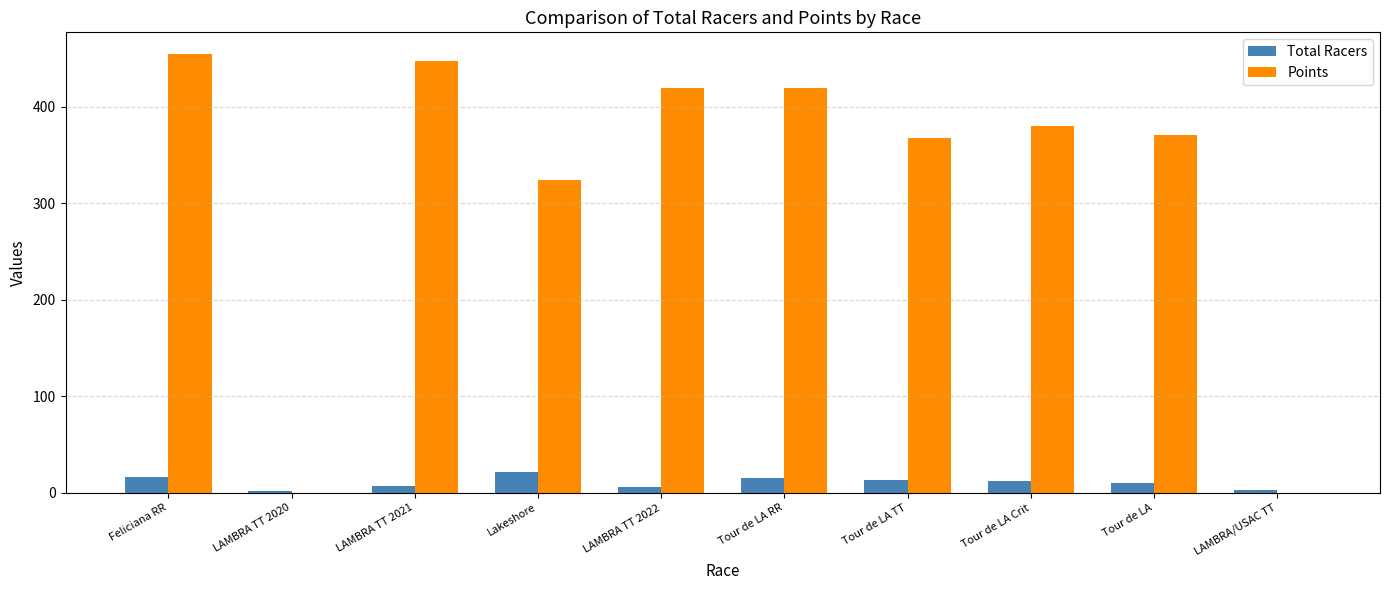

Count the number of data series in this chart.

2